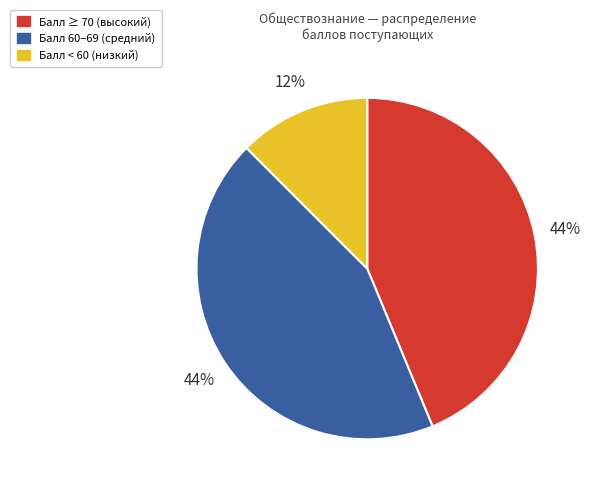

Does any single category account for the majority?

No